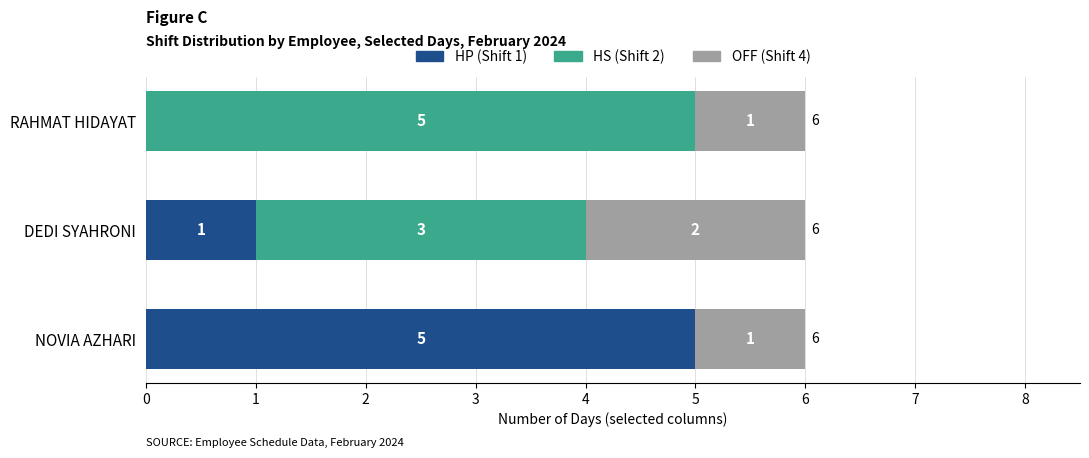

What is the total value across all series at DEDI SYAHRONI?

6